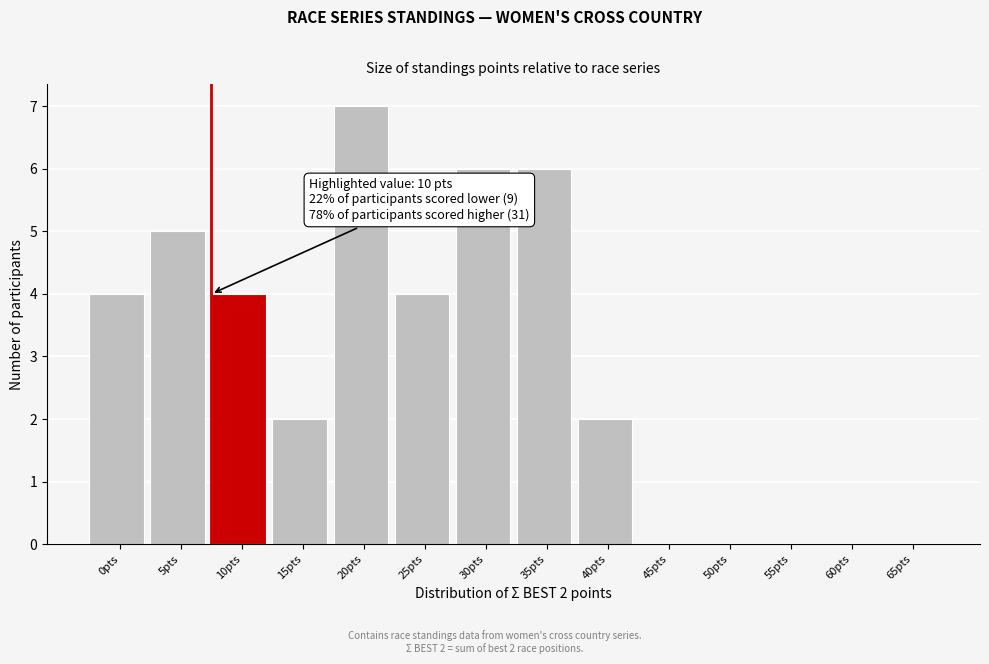

Reading left to right, what are all the values shown in this chart?

0pts=4	5pts=5	10pts=4	15pts=2	20pts=7	25pts=4	30pts=6	35pts=6	40pts=2	45pts=0	50pts=0	55pts=0	60pts=0	65pts=0